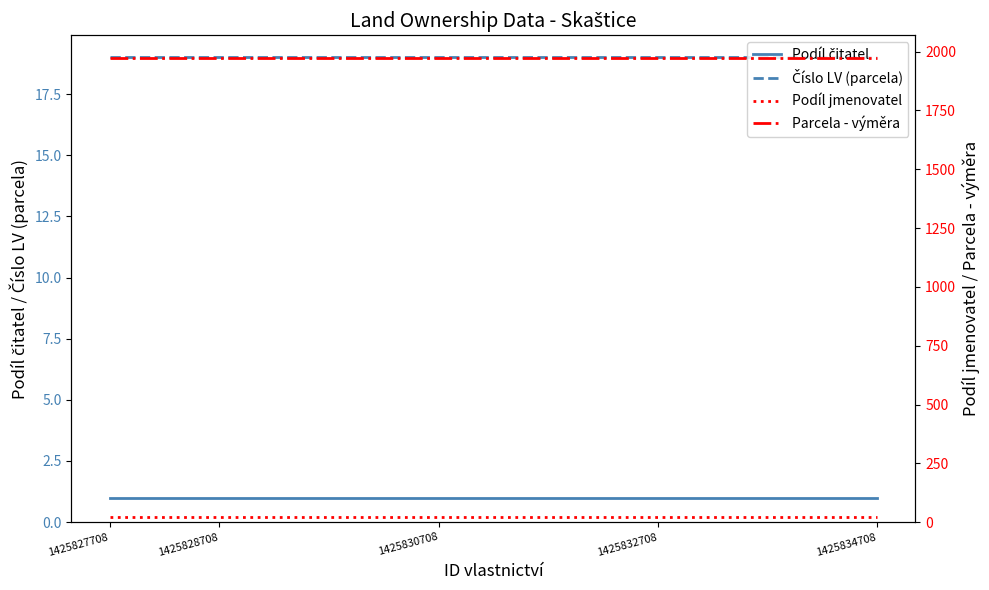

What is the smallest value displayed?

1